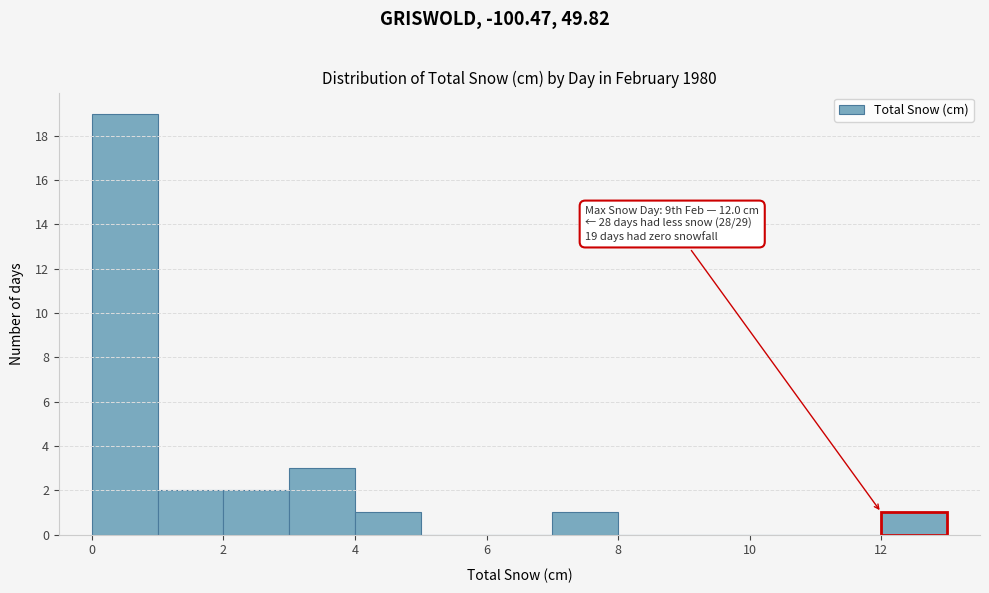

Which range on the x-axis has the tallest bar?

0 to 1